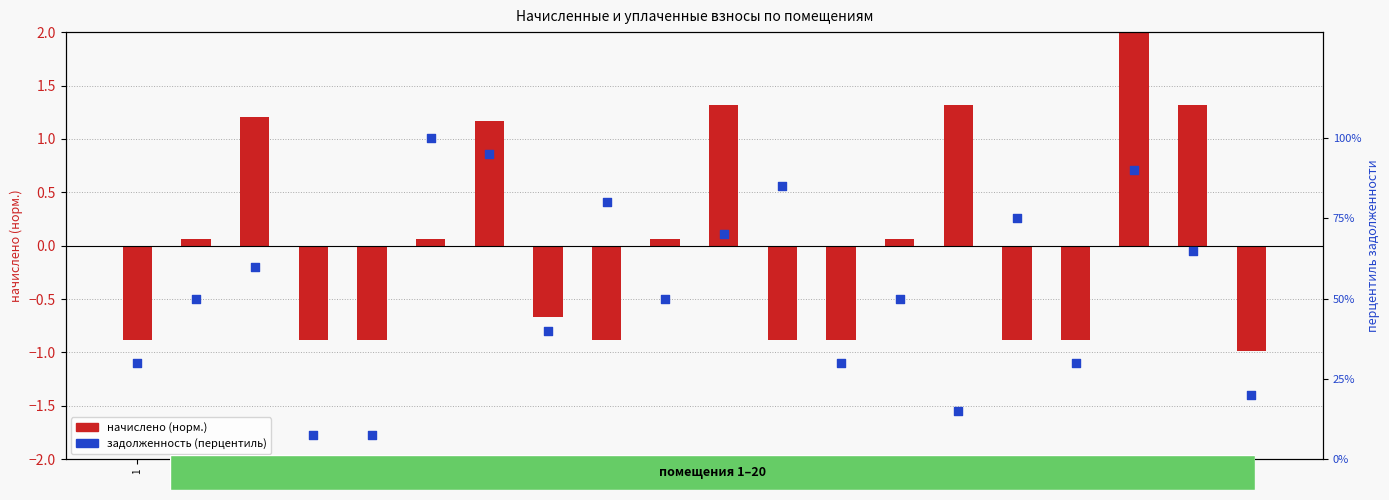

Which series reaches the minimum Y coordinate?

начислено (норм.)